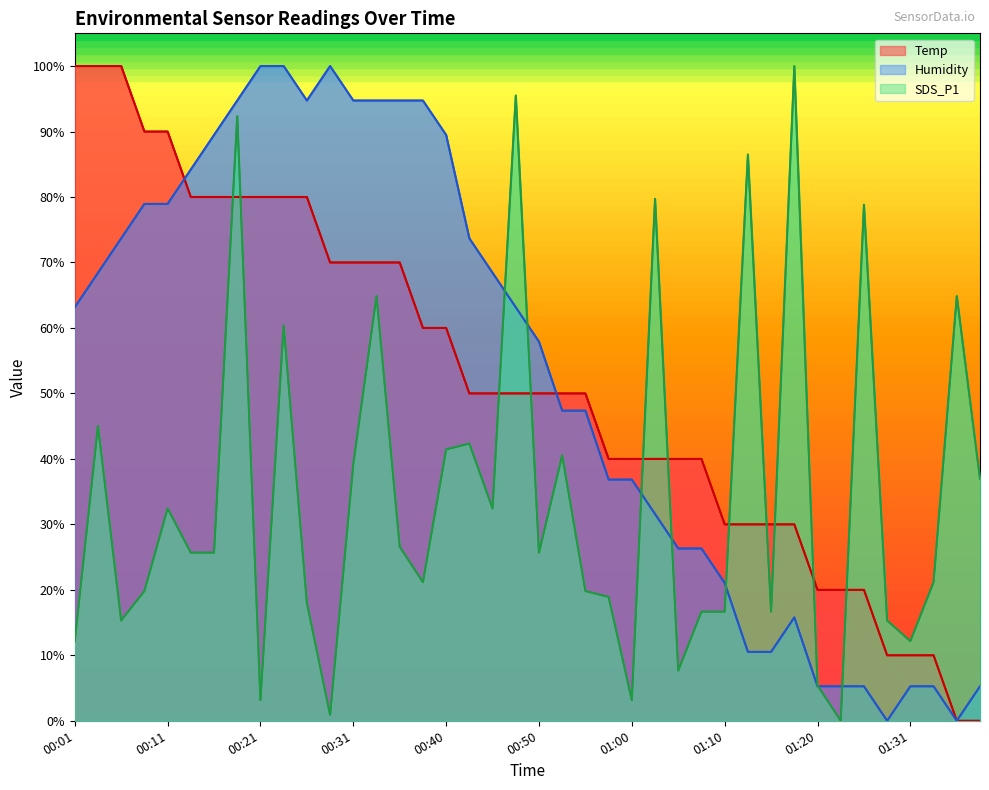

How many values in the SDS_P1 series are below 25?

19